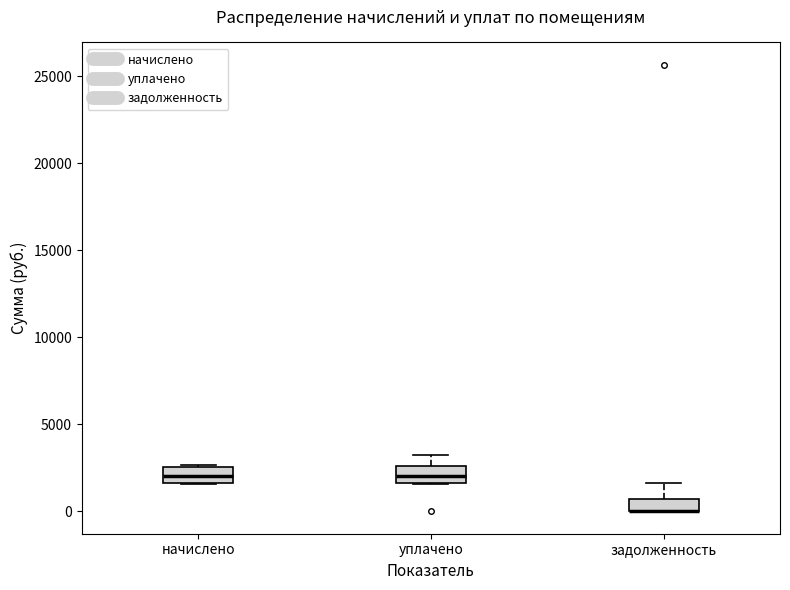

Where is the lower edge of the box for начислено on the y-axis? The values are not printed on the chart, so give them approximately, as read against the axis.

1500